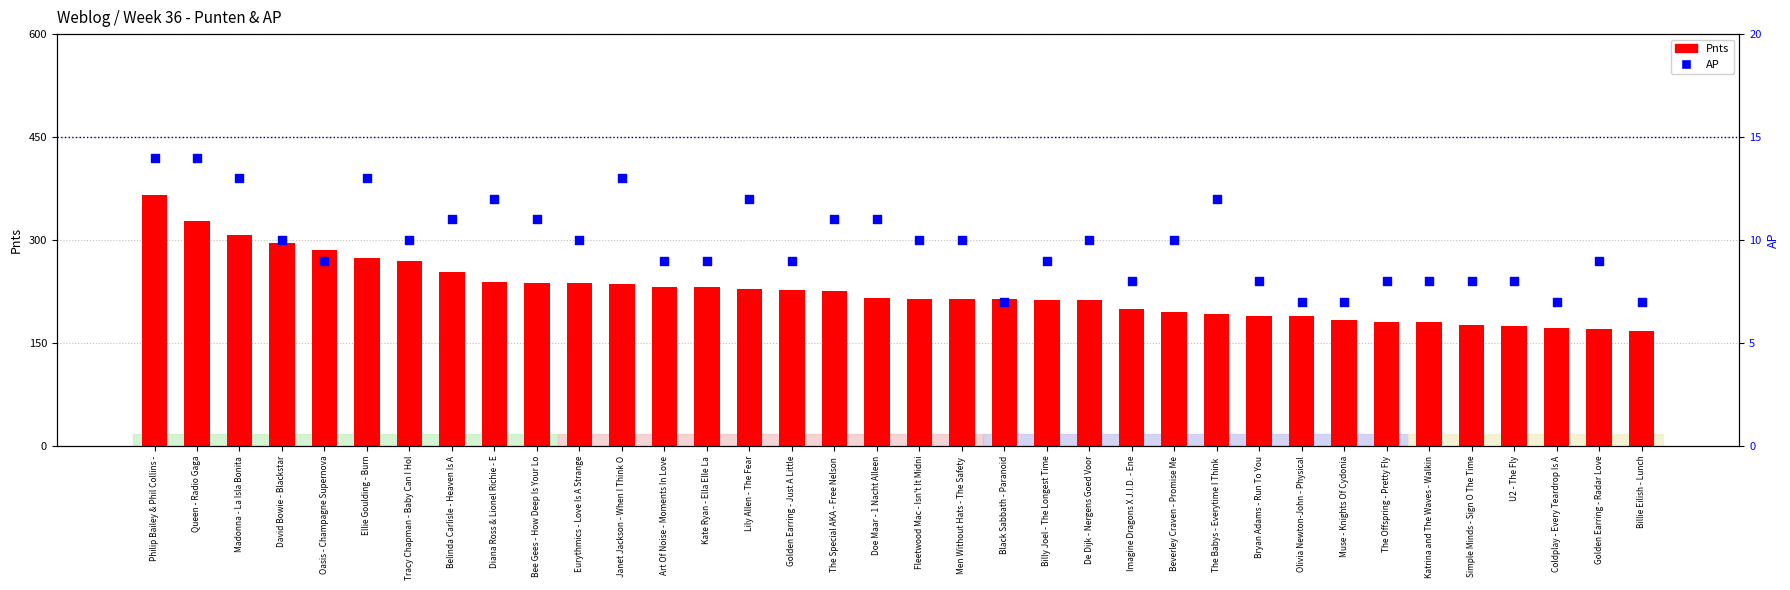

Is the value of AP at Lily Allen - The Fear greater than the value of Pnts at Eurythmics - Love Is A Strange?

No